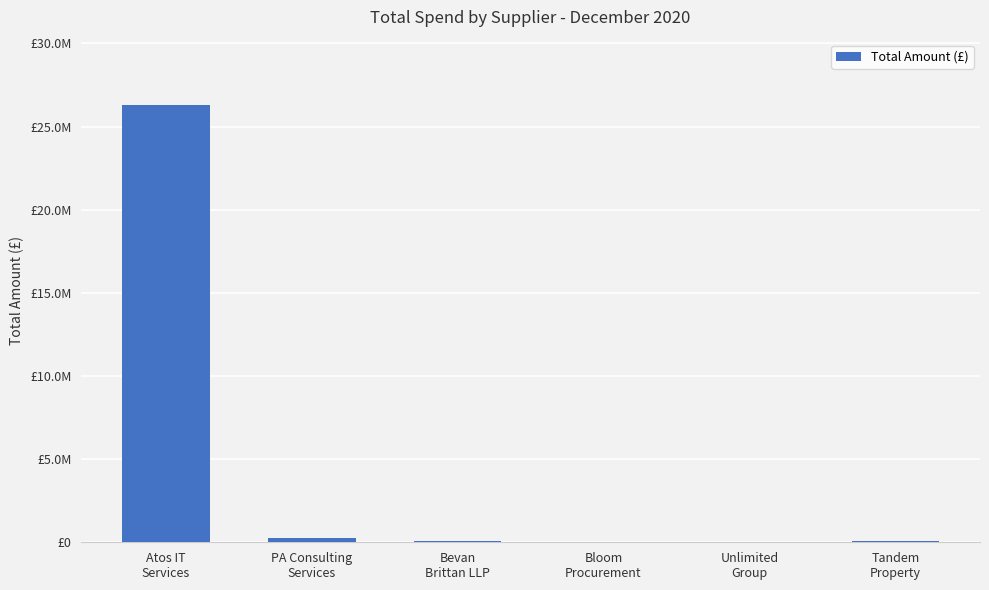

Are the bars horizontal?

No